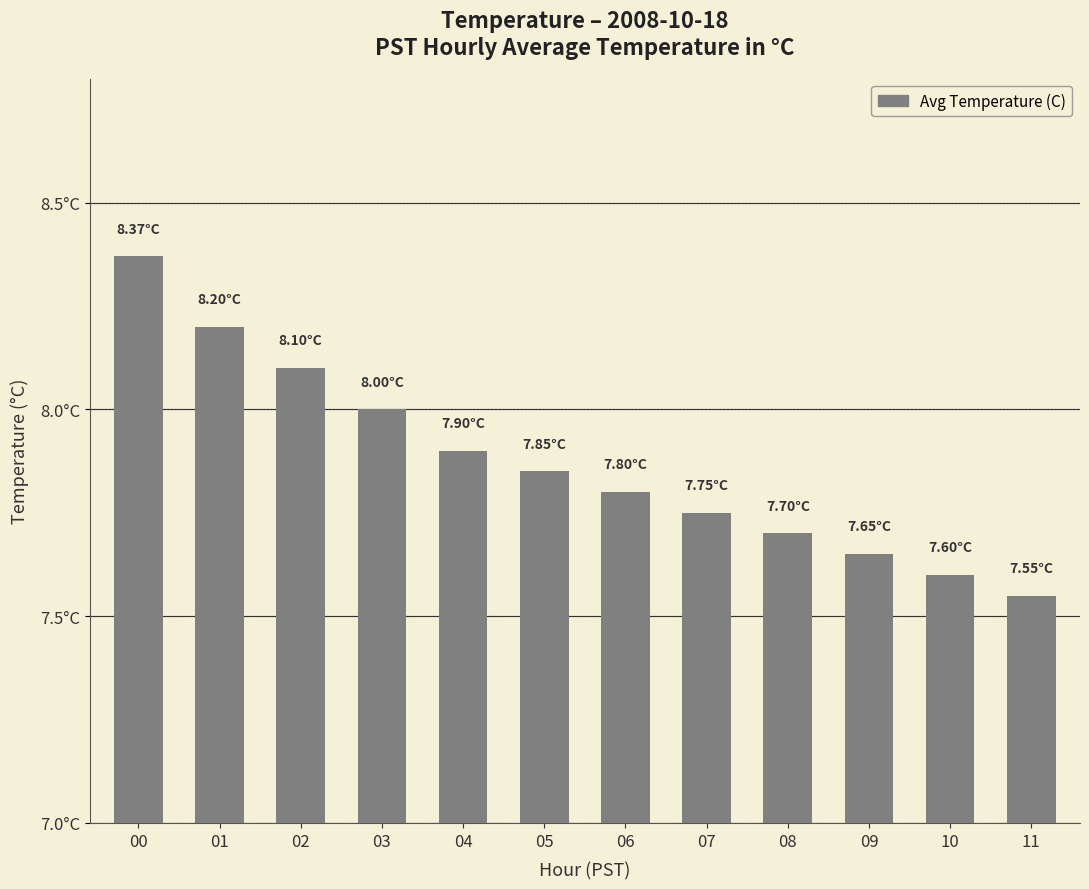

Reading right to left, list all the values displayed in this chart.

7.5	7.6	7.7	7.7	7.8	7.8	7.8	7.9	8.0	8.1	8.2	8.4